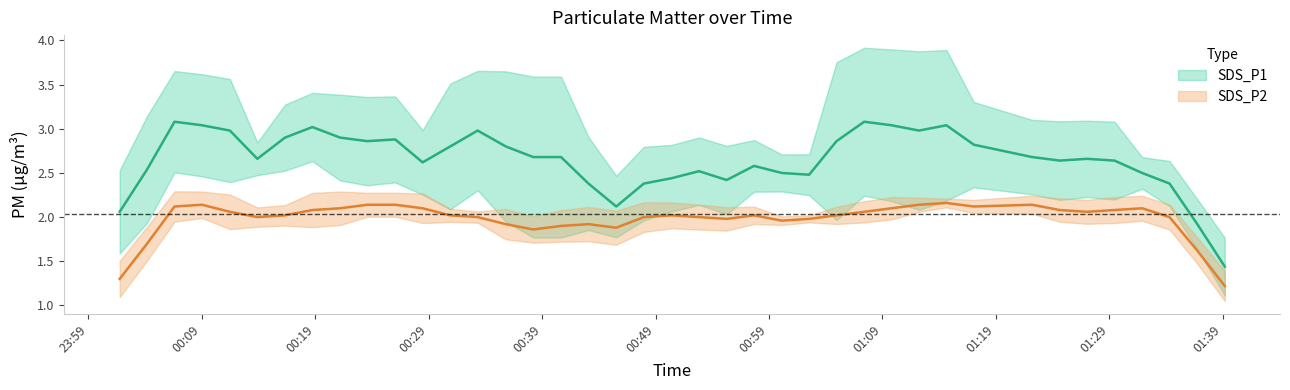

True or false: SDS_P2 and SDS_P1 cross at least once.

False